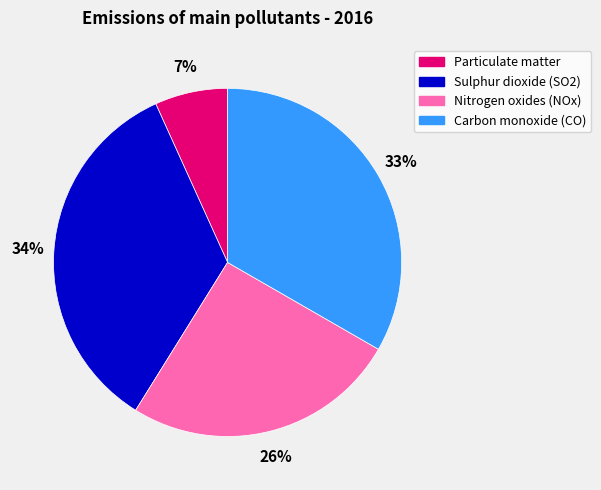

To the nearest percent, what is the combined percentage of Nitrogen oxides (NOx) and Sulphur dioxide (SO2)?

60%